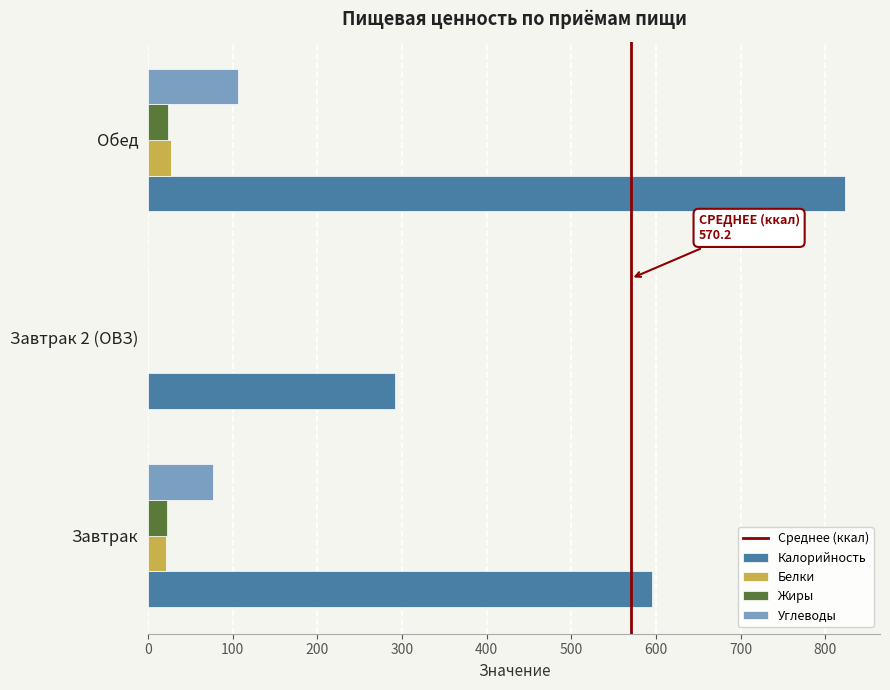

Between Завтрак and Завтрак 2 (ОВЗ), which series saw the biggest shift?

Калорийность